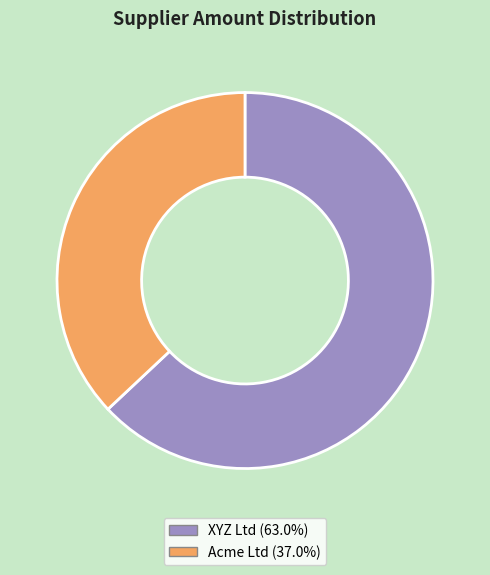

Between XYZ Ltd and Acme Ltd, which is larger?

XYZ Ltd